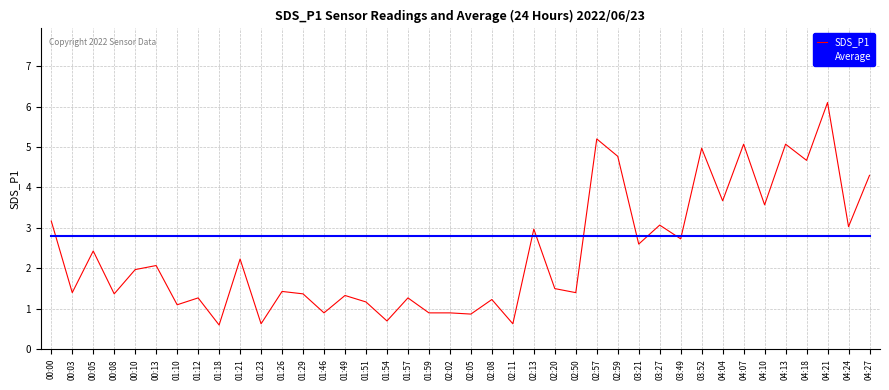

At which category does SDS_P1 reach its first local valley?

00:03